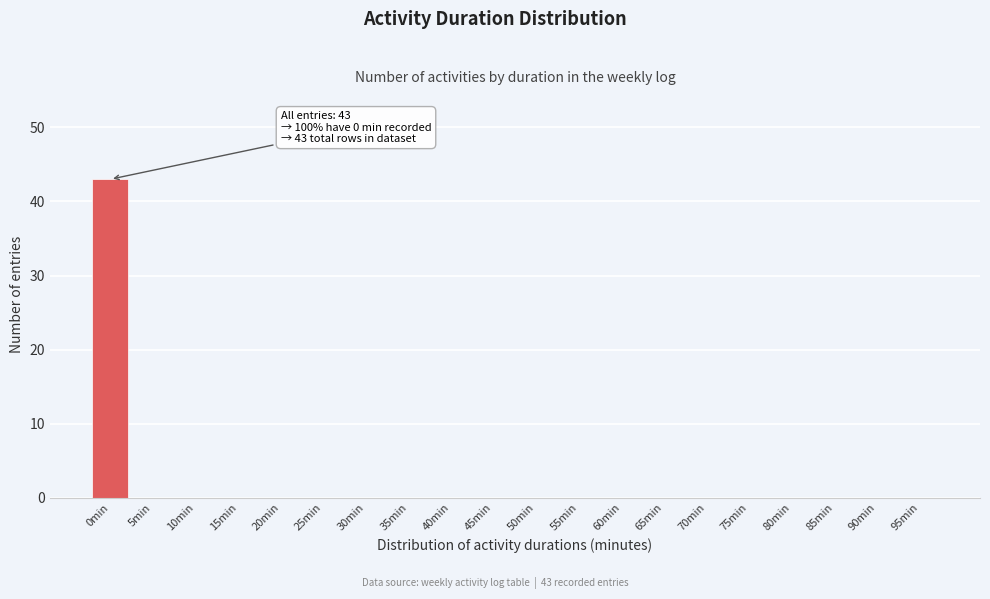

Reading left to right, what are all the values shown in this chart?

0min=43	5min=0	10min=0	15min=0	20min=0	25min=0	30min=0	35min=0	40min=0	45min=0	50min=0	55min=0	60min=0	65min=0	70min=0	75min=0	80min=0	85min=0	90min=0	95min=0